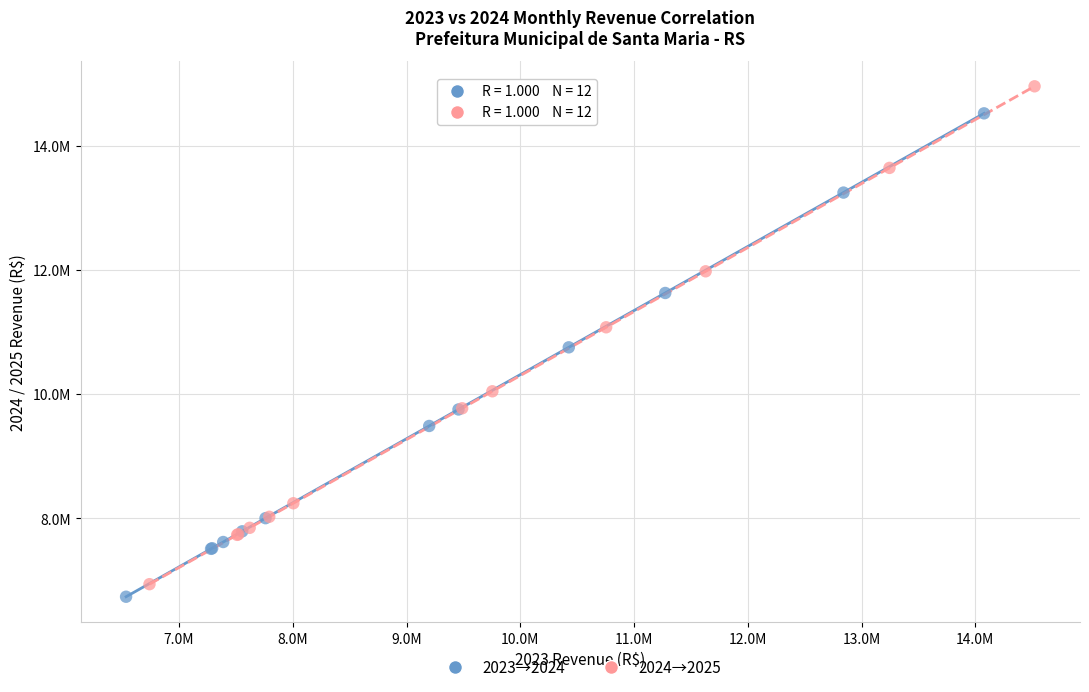

Which series contains the lowest Y value?

2023→2024